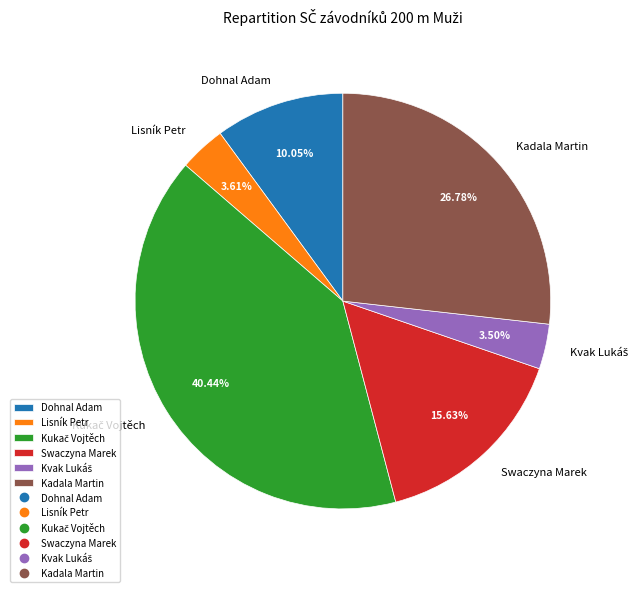

What is the ratio of the value at Kadala Martin to the value at Dohnal Adam?

2.7